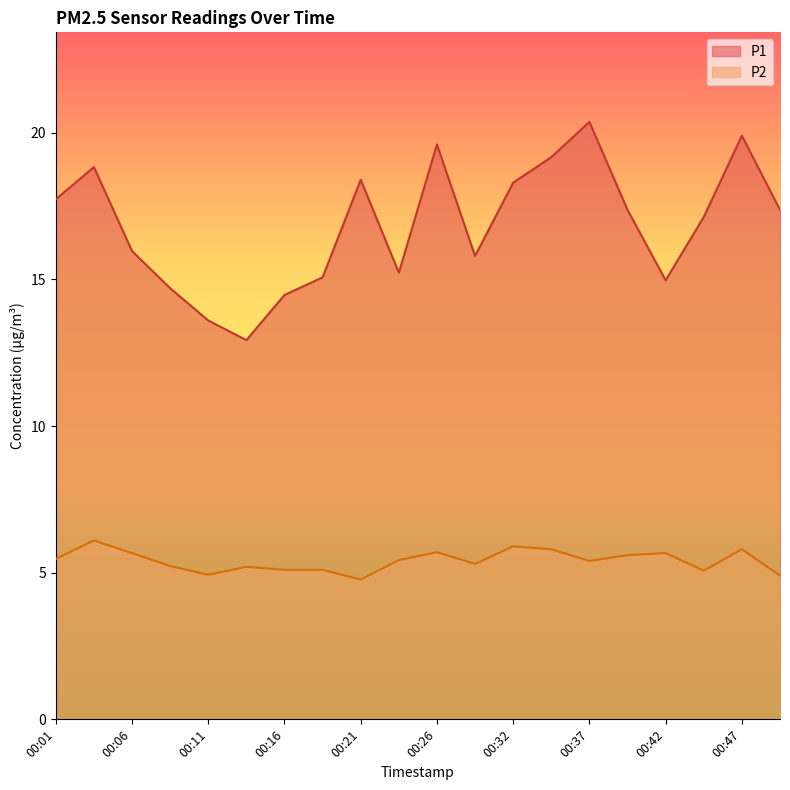

Where is P1 nearest to the value 16?

00:06